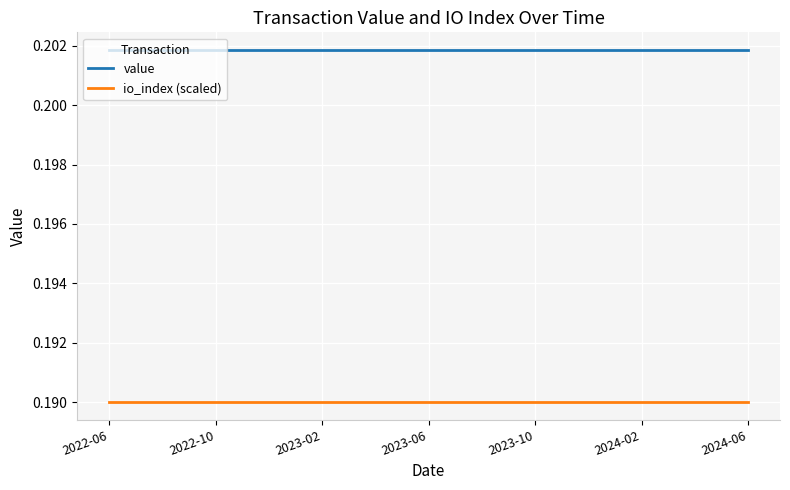

True or false: value and io_index (scaled) intersect in this chart.

False